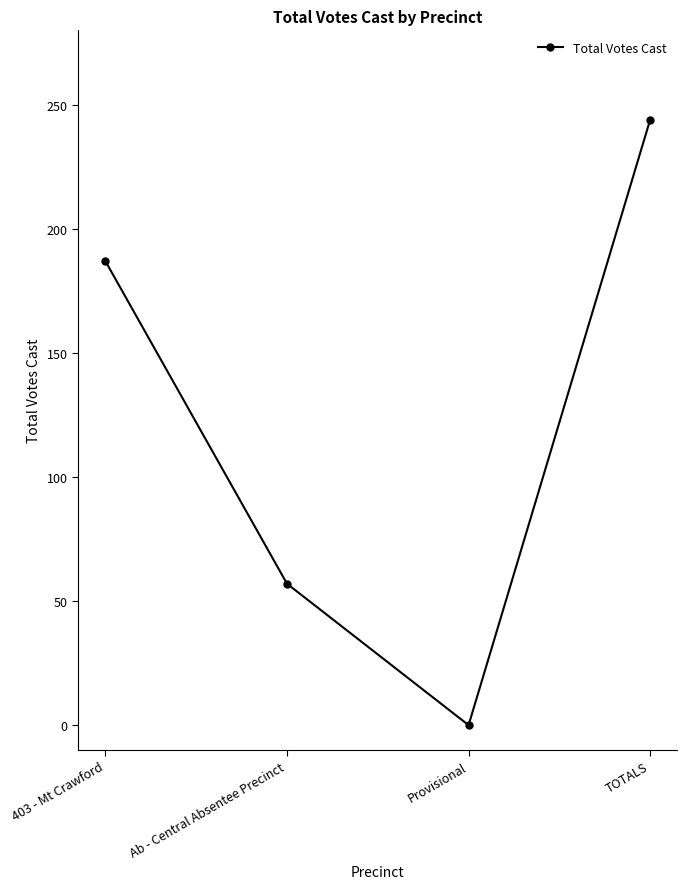

Rank the categories by value from highest to lowest.

TOTALS, 403 - Mt Crawford, Ab - Central Absentee Precinct, Provisional